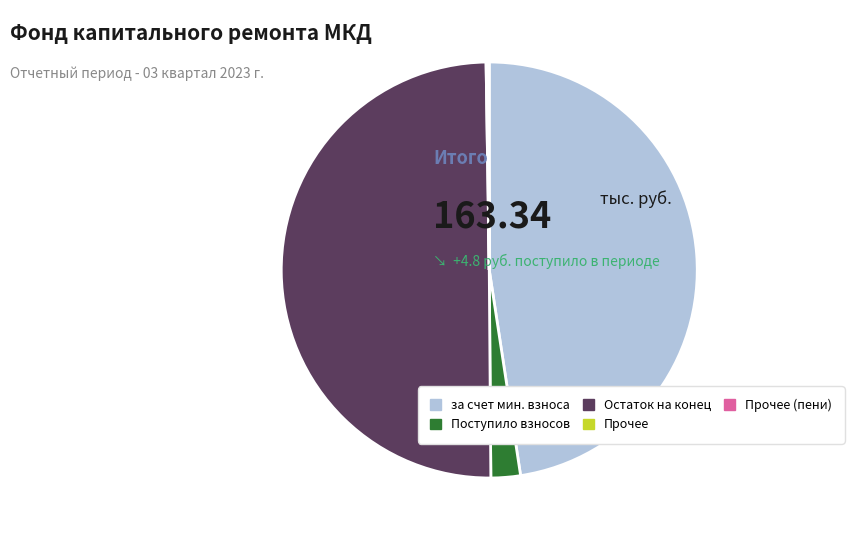

What is the largest slice in the pie chart?

Остаток на конец